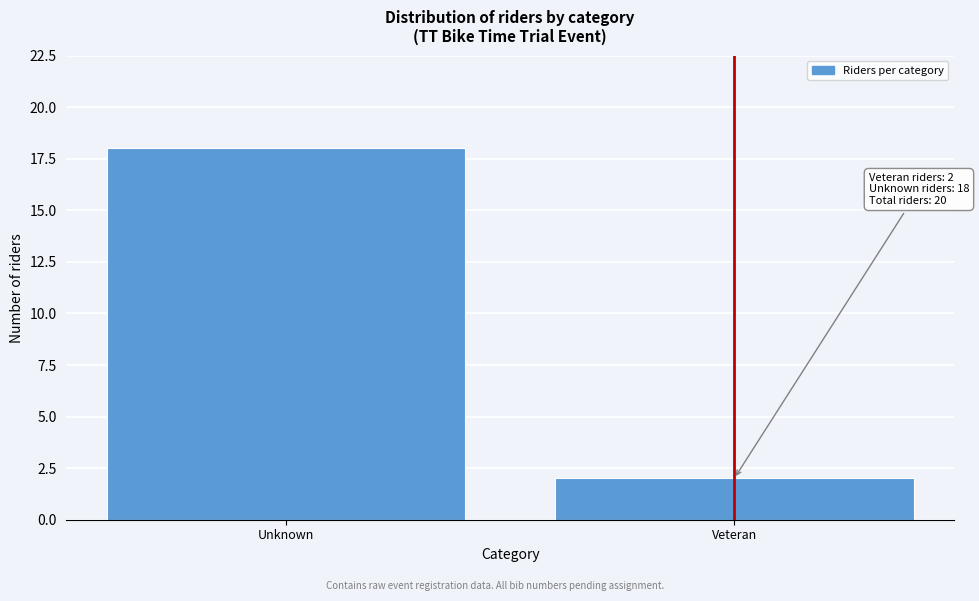

Reading left to right, what are all the values shown in this chart?

18	2